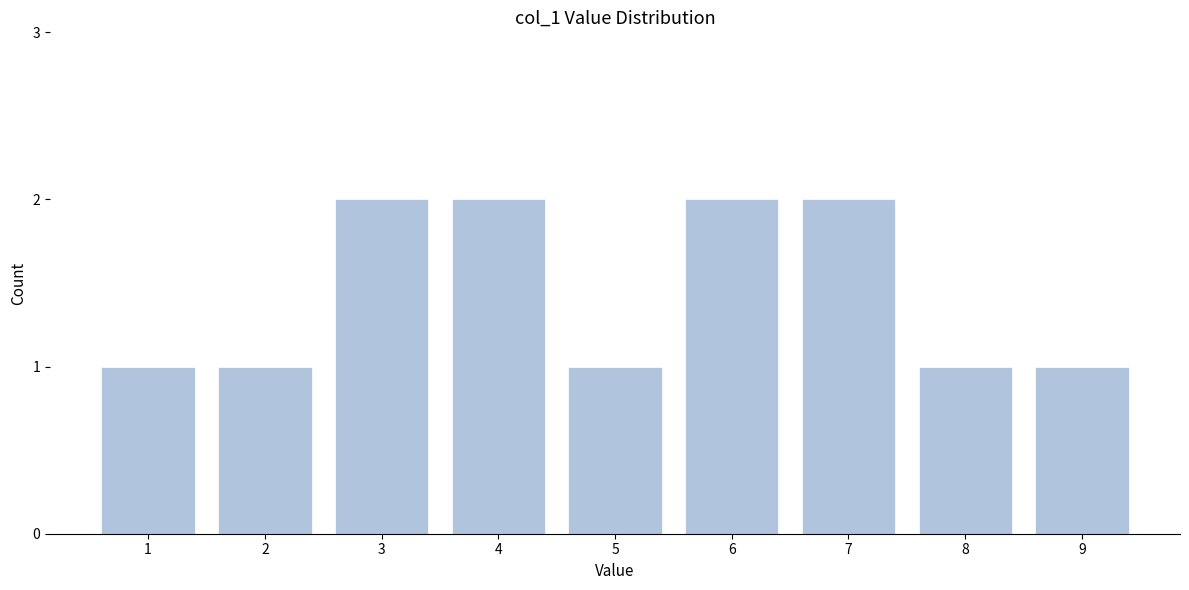

Reading left to right, list all the values displayed in this chart.

1	1	2	2	1	2	2	1	1